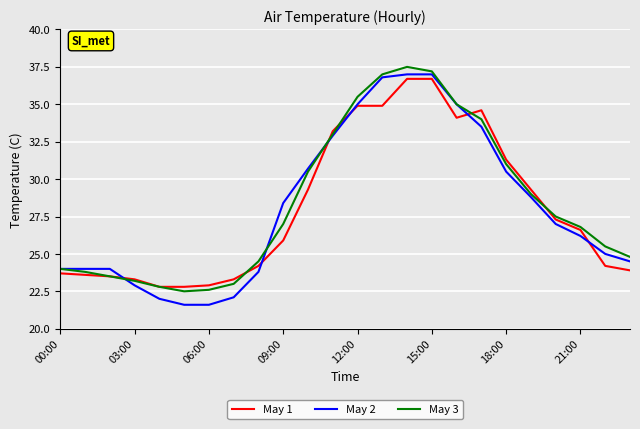

How many values in the May 2 series are below 27?

12